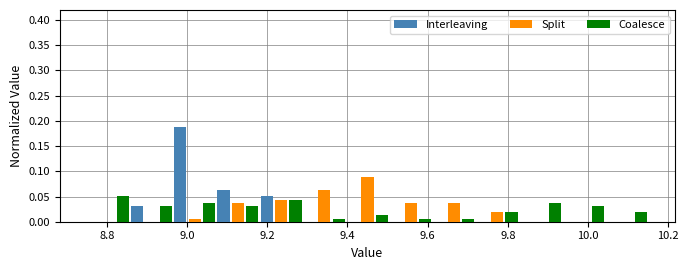

Reading left to right, transcribe this chart: for each range on the x-axis, give the height of each series' bar. Neither the bar edges nor the heights are printed on the chart, so give them approximately, as read against the axes.

8.76 to 8.86: Interleaving=0	Split=0	Coalesce=0.050
8.86 to 8.96: Interleaving=0.030	Split=0	Coalesce=0.030
8.96 to 9.08: Interleaving=0.190	Split=0.005	Coalesce=0.040
9.08 to 9.18: Interleaving=0.065	Split=0.040	Coalesce=0.030
9.18 to 9.28: Interleaving=0.050	Split=0.045	Coalesce=0.045
9.28 to 9.40: Interleaving=0	Split=0.065	Coalesce=0.005
9.40 to 9.50: Interleaving=0	Split=0.090	Coalesce=0.015
9.50 to 9.62: Interleaving=0	Split=0.040	Coalesce=0.005
9.62 to 9.72: Interleaving=0	Split=0.040	Coalesce=0.005
9.72 to 9.82: Interleaving=0	Split=0.020	Coalesce=0.020
9.82 to 9.94: Interleaving=0	Split=0	Coalesce=0.040
9.94 to 10.04: Interleaving=0	Split=0	Coalesce=0.030
10.04 to 10.16: Interleaving=0	Split=0	Coalesce=0.020